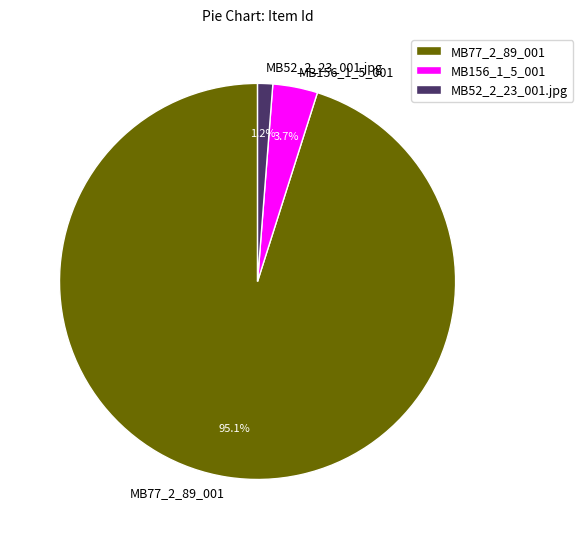

Approximately how many times larger is the value at MB52_2_23_001.jpg compared to MB156_1_5_001?

0.3